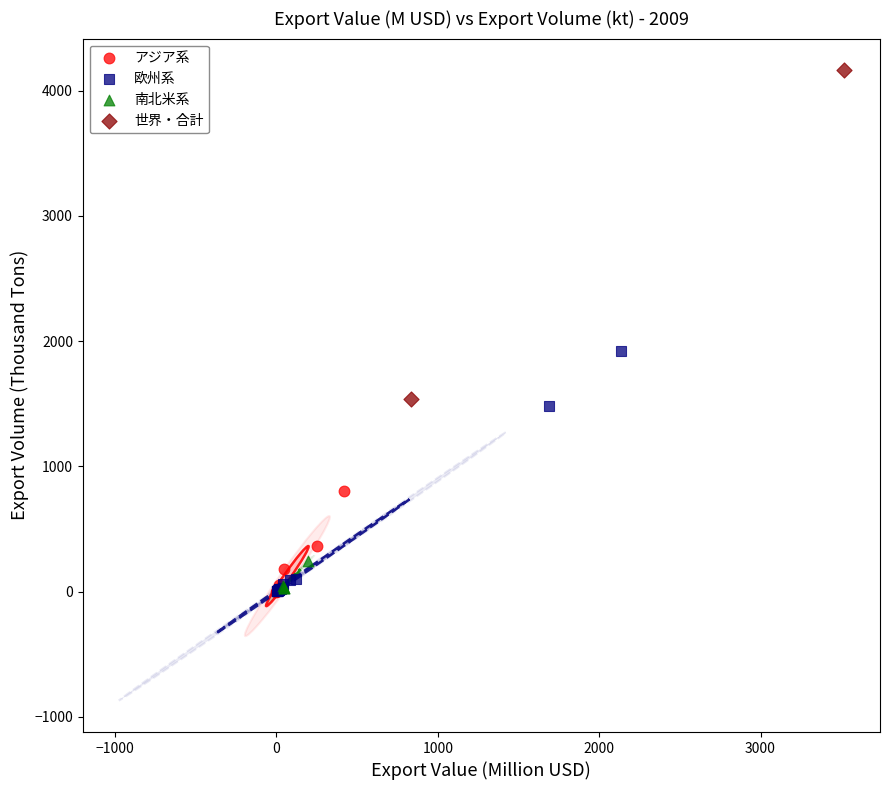

What are all the series names shown in the legend?

アジア系, 欧州系, 南北米系, 世界・合計